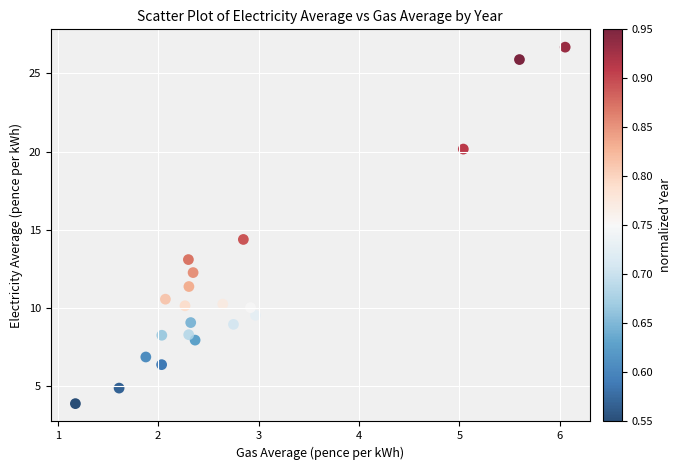

What Y value in the scatter plot is closest to 15?

14.4